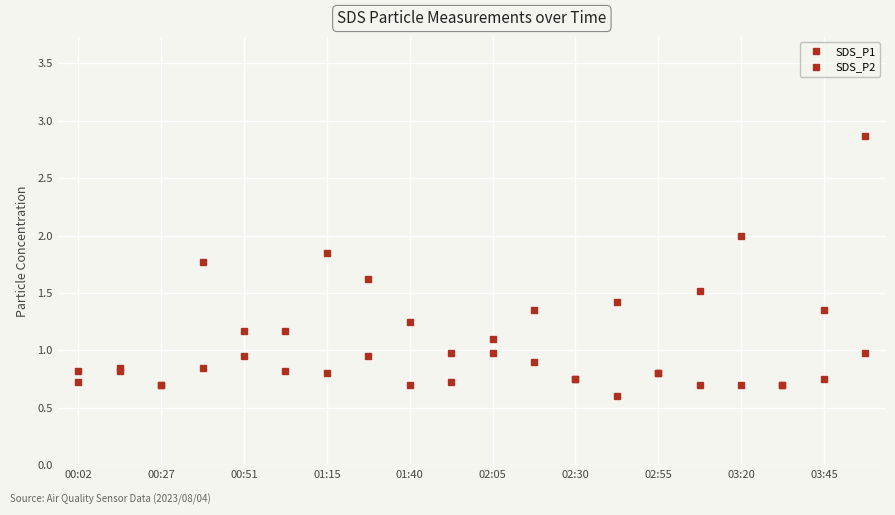

What is the maximum value shown in the chart?

2.9